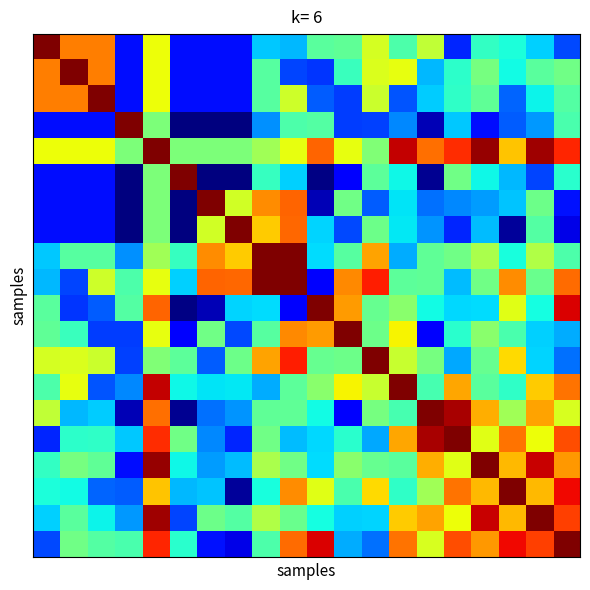

What is the maximum value shown in the chart?

1.0